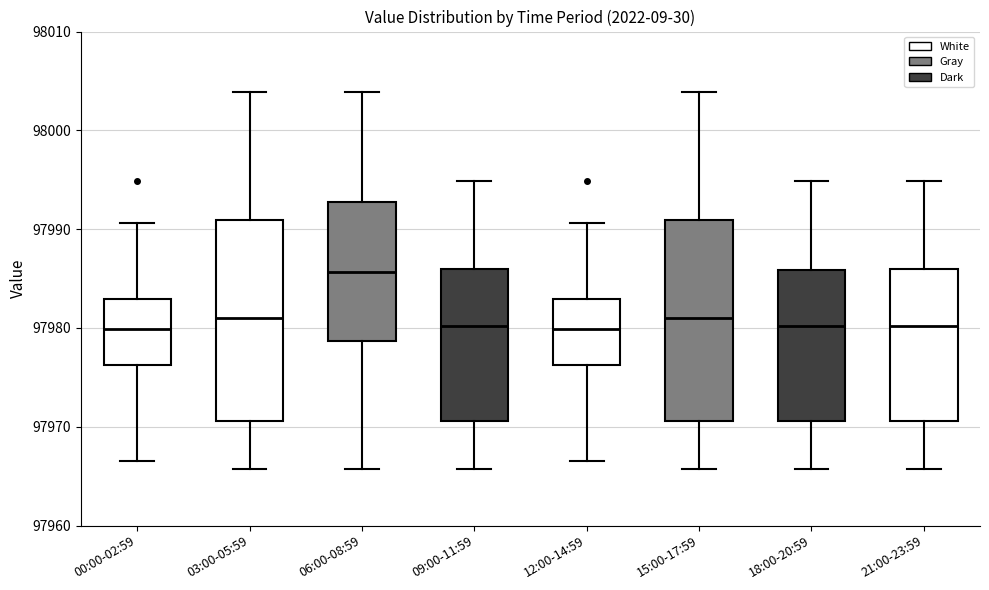

Reading left to right, transcribe this box plot: for each box, give where its median line is, the range the box spans, and where its two whiskers end, as read against the y-axis. The values are not printed on the chart, so give them approximately, as read against the axis.

00:00-02:59: median 97980, box 97976 to 97983, whiskers 97967 to 97991
03:00-05:59: median 97981, box 97971 to 97991, whiskers 97966 to 98004
06:00-08:59: median 97986, box 97979 to 97993, whiskers 97966 to 98004
09:00-11:59: median 97980, box 97971 to 97986, whiskers 97966 to 97995
12:00-14:59: median 97980, box 97976 to 97983, whiskers 97967 to 97991
15:00-17:59: median 97981, box 97971 to 97991, whiskers 97966 to 98004
18:00-20:59: median 97980, box 97971 to 97986, whiskers 97966 to 97995
21:00-23:59: median 97980, box 97971 to 97986, whiskers 97966 to 97995